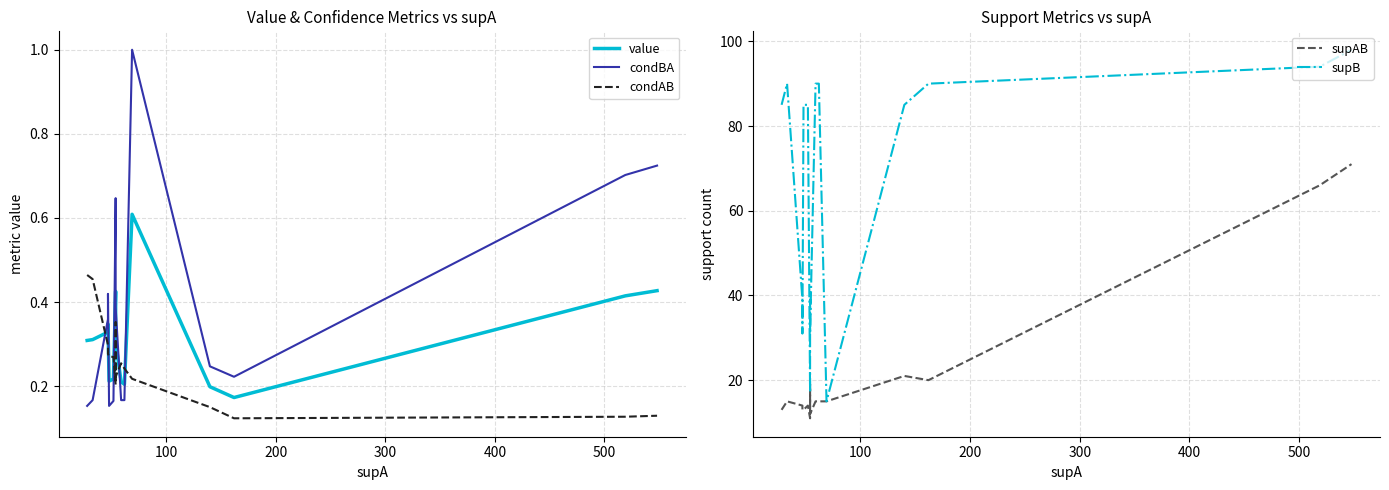

How many interior local peaks does the condAB series have?

2